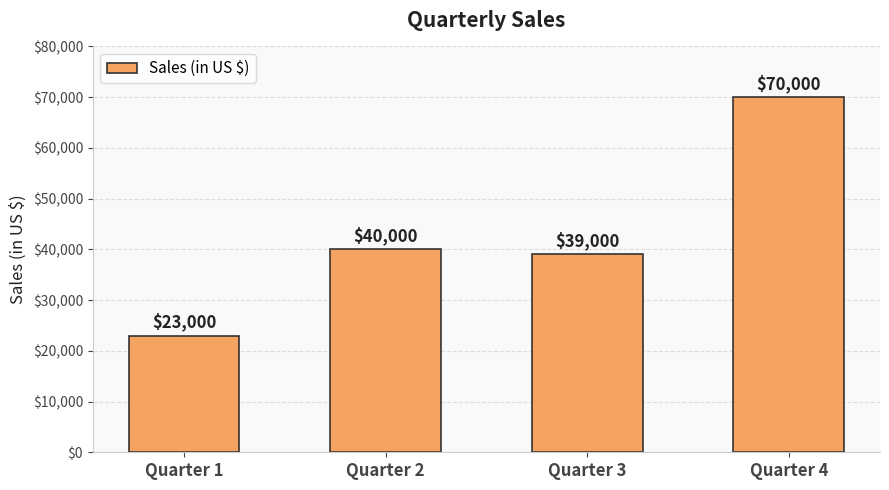

Between Quarter 2 and Quarter 4, which is larger?

Quarter 4